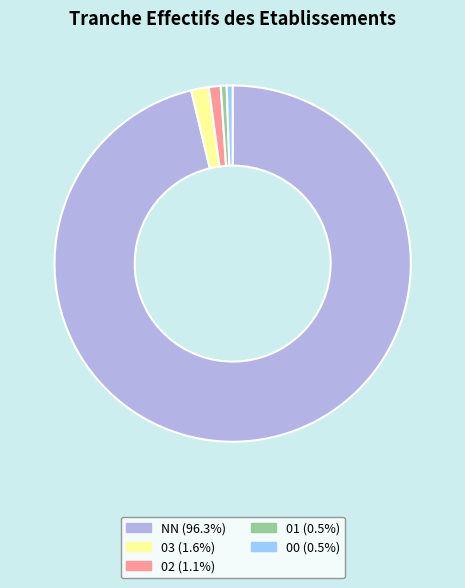

What is the ratio of the value at NN to the value at 02?

90.0